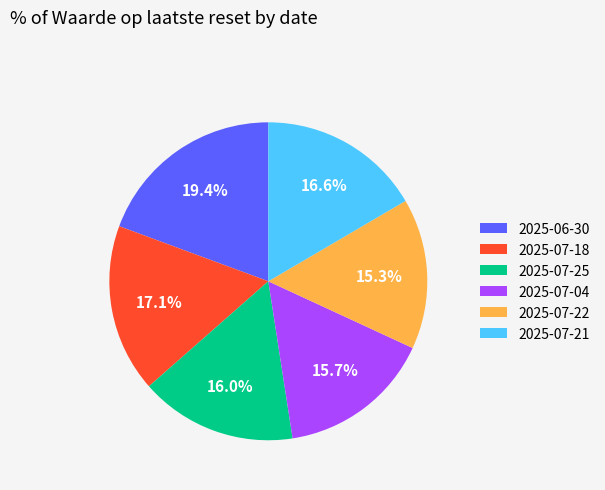

Is it true that 2025-07-25 is 16% of the pie?

True